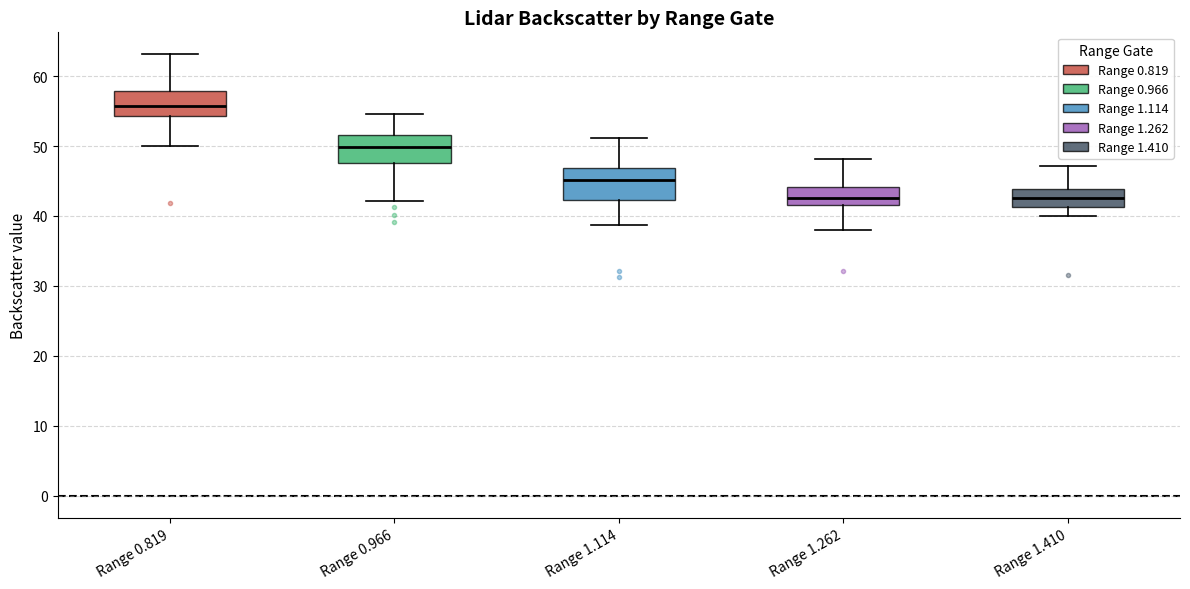

Where does the upper whisker of the box for Range 1.114 end on the y-axis? The values are not printed on the chart, so give them approximately, as read against the axis.

51